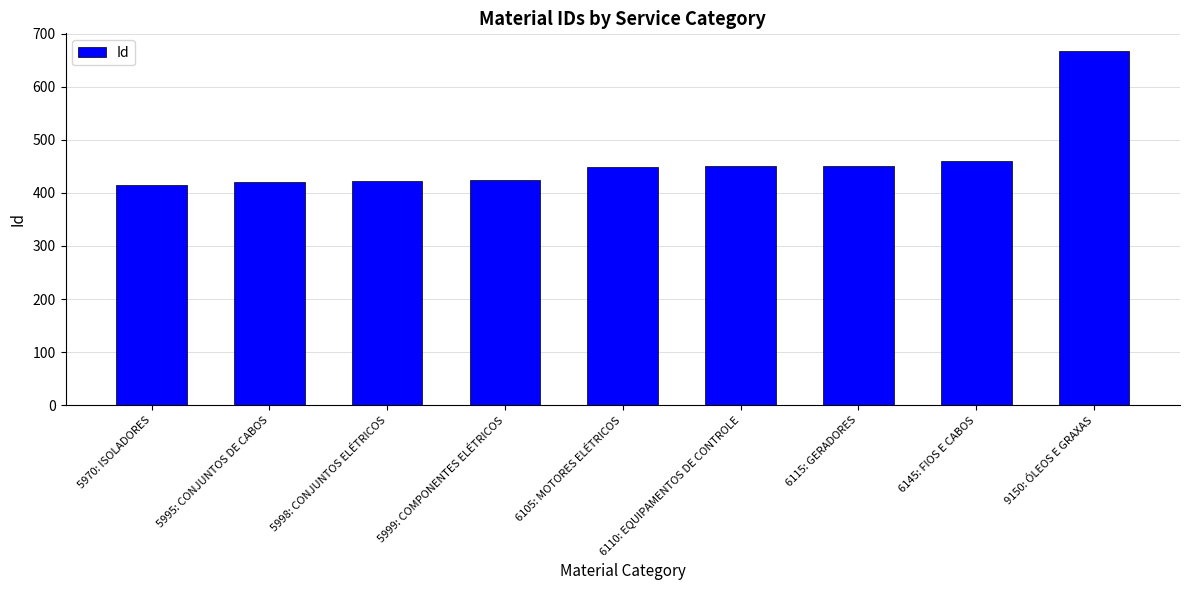

What is the minimum value shown in the chart?

415